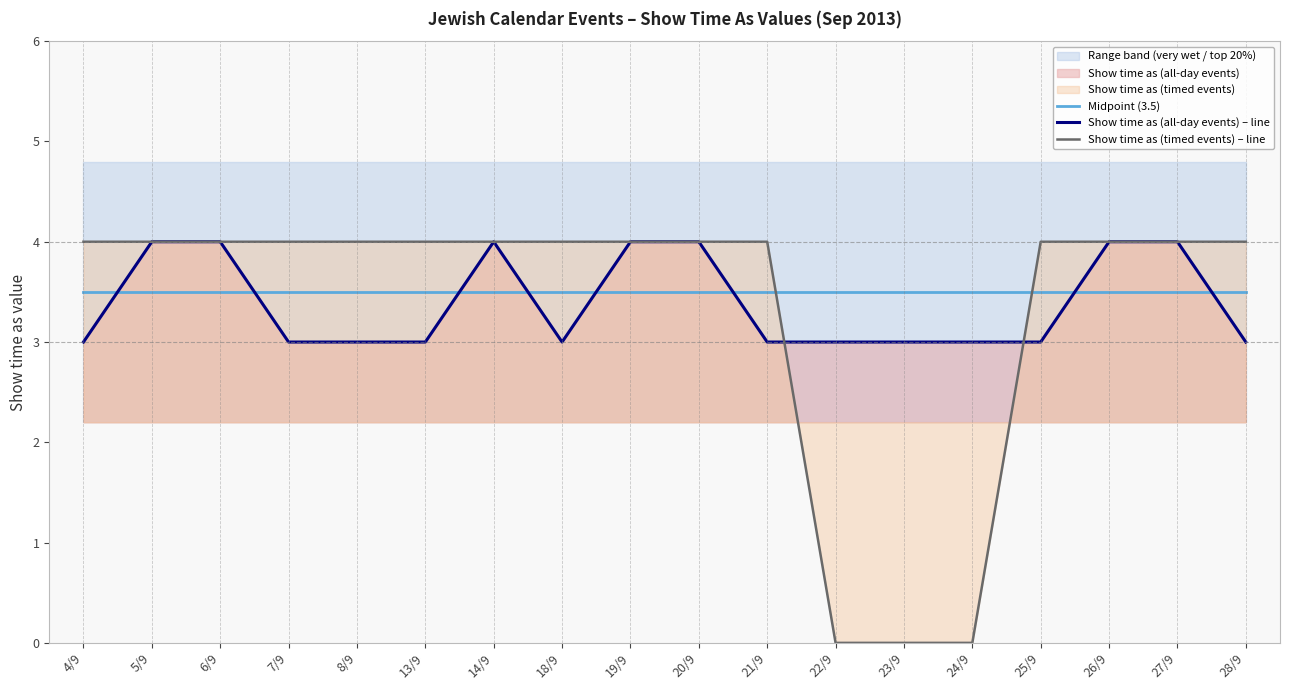

Where do Show time as (timed events) – line and Show time as (all-day events) – line first cross each other?

21/9 and 22/9